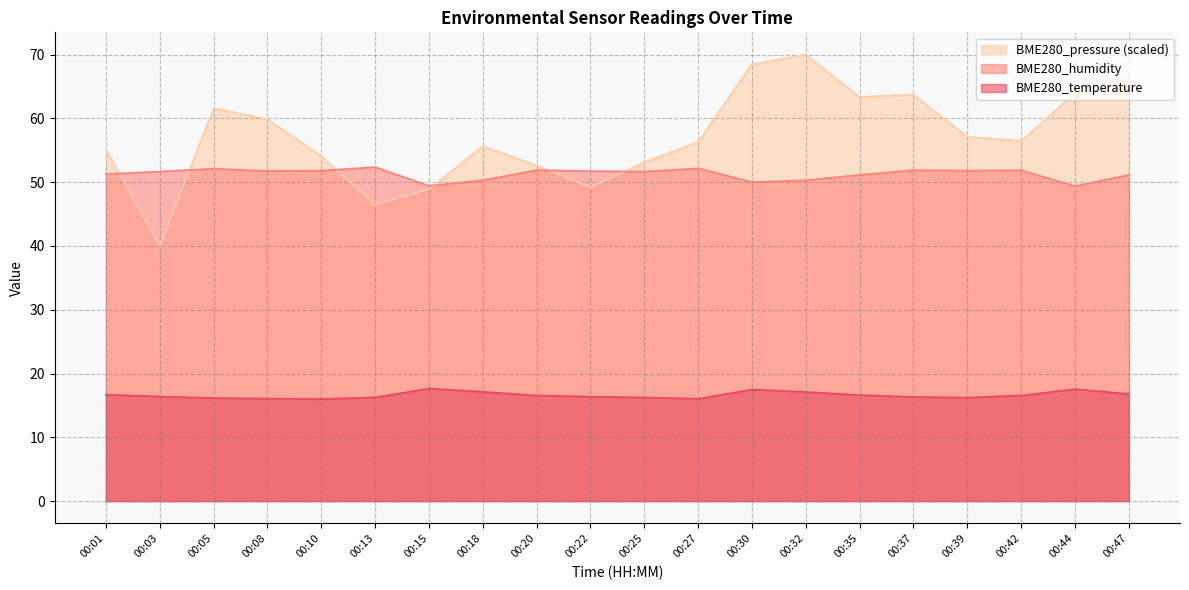

How many lines are shown in the chart?

3